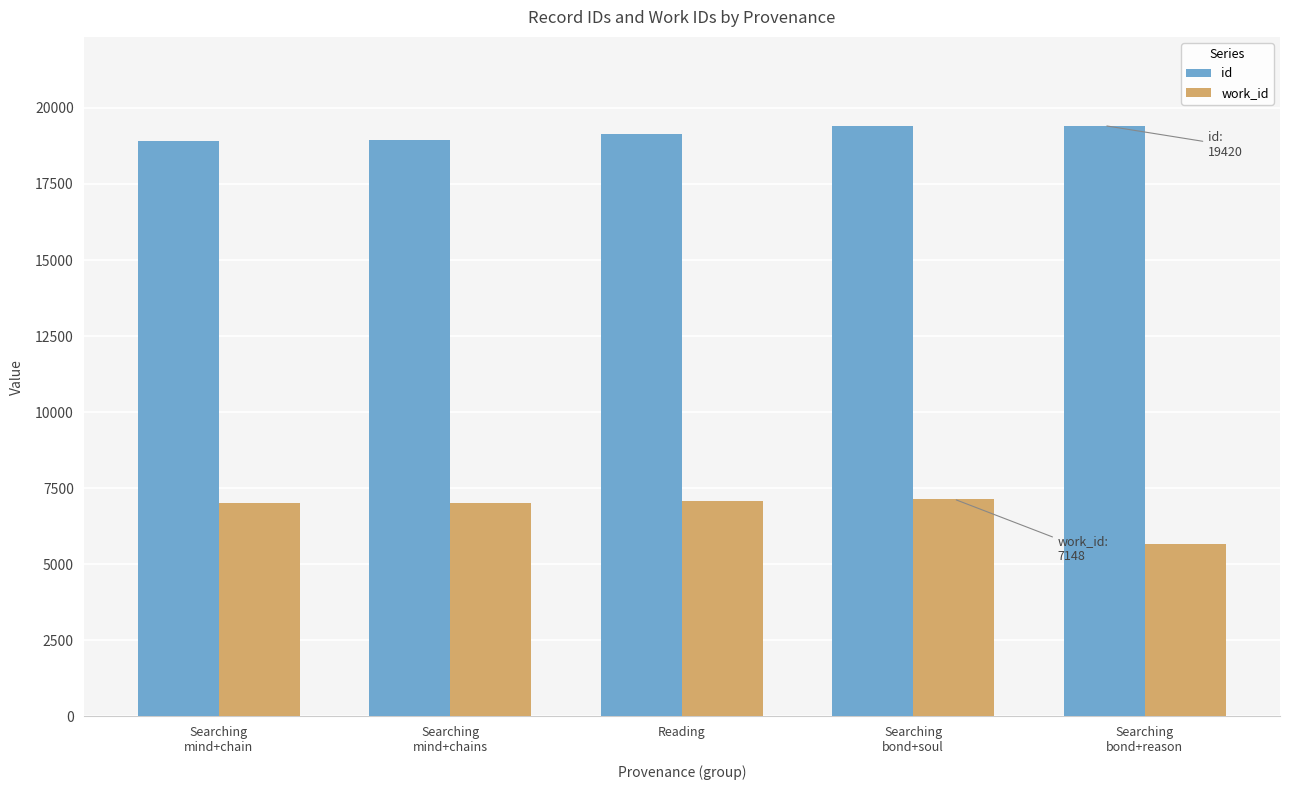

Is it true that work_id equals 7148 at Searching
bond+soul?

True